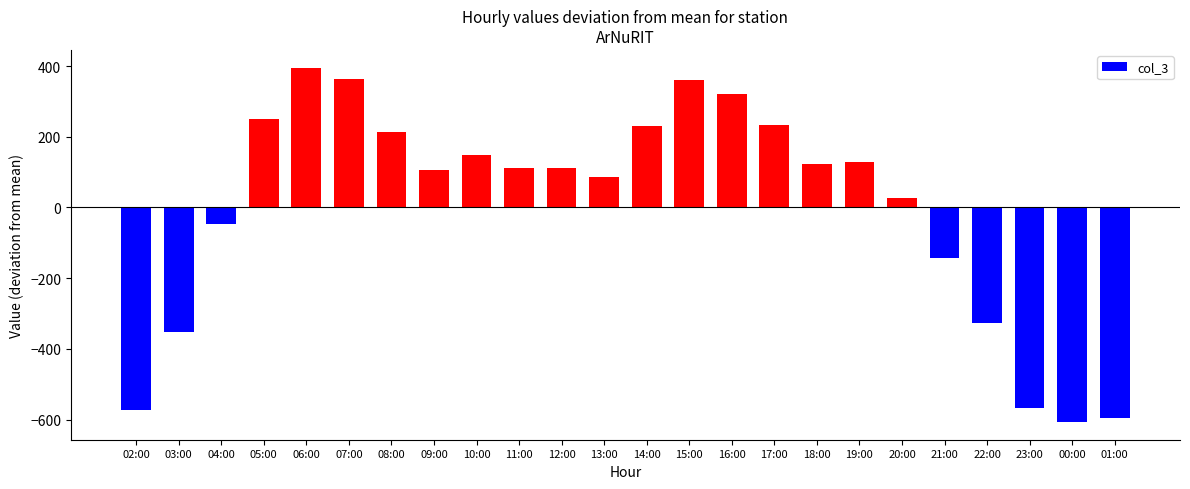

The value at 03:00 is -352.6. True or false?

True